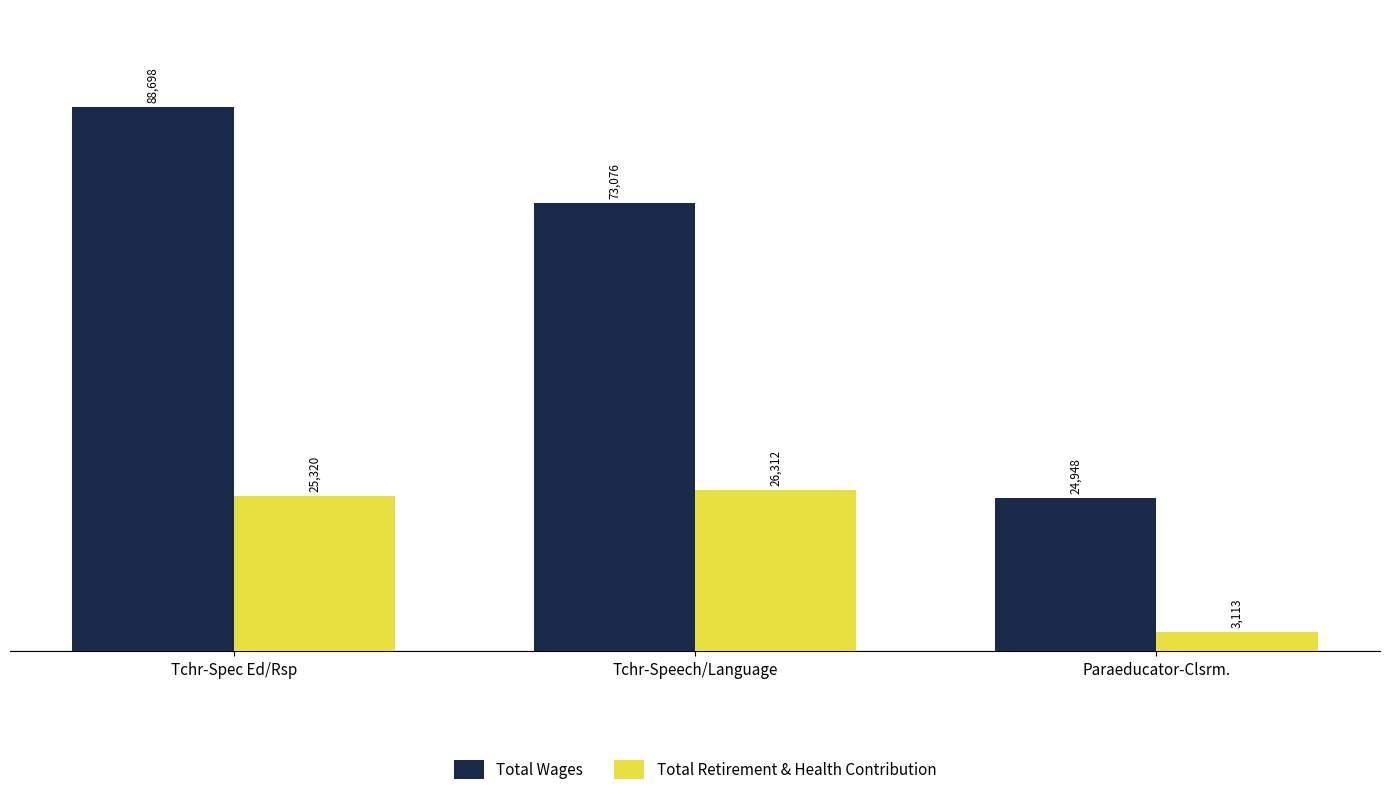

Count the number of data series in this chart.

2